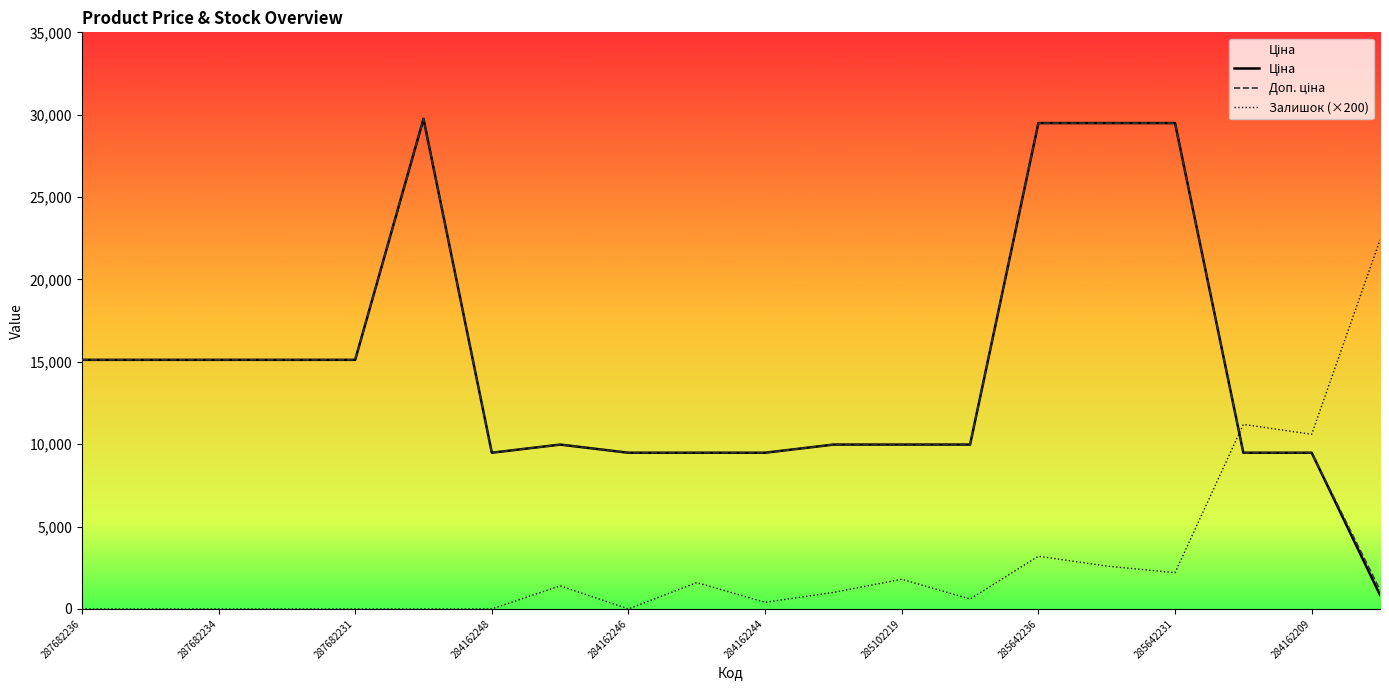

How many values in Залишок (×200) are above zero?

12